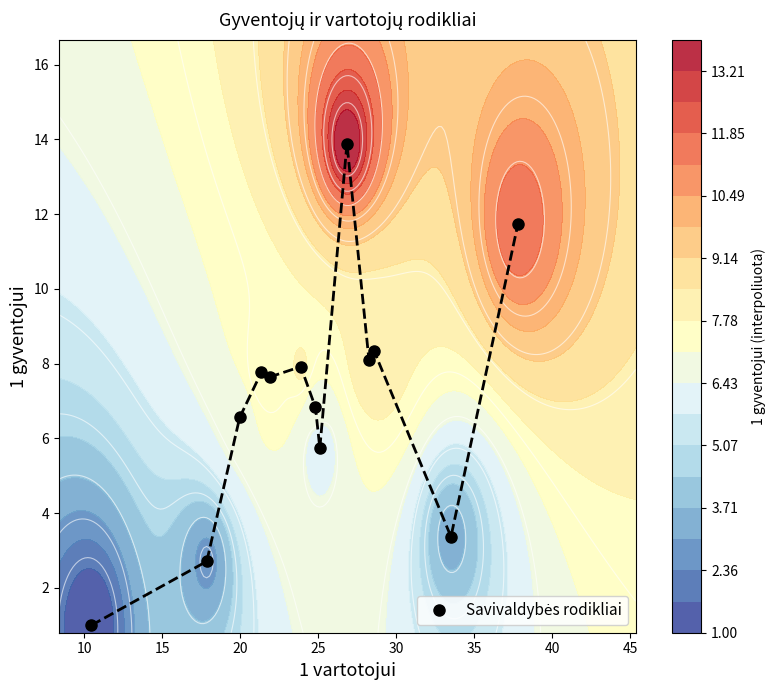

How many values are below 7?

6